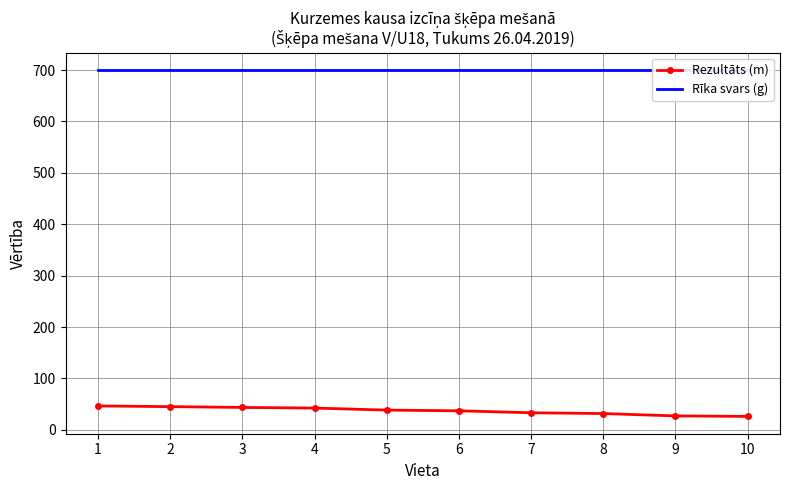

At which category is the sum across all series the highest?

1